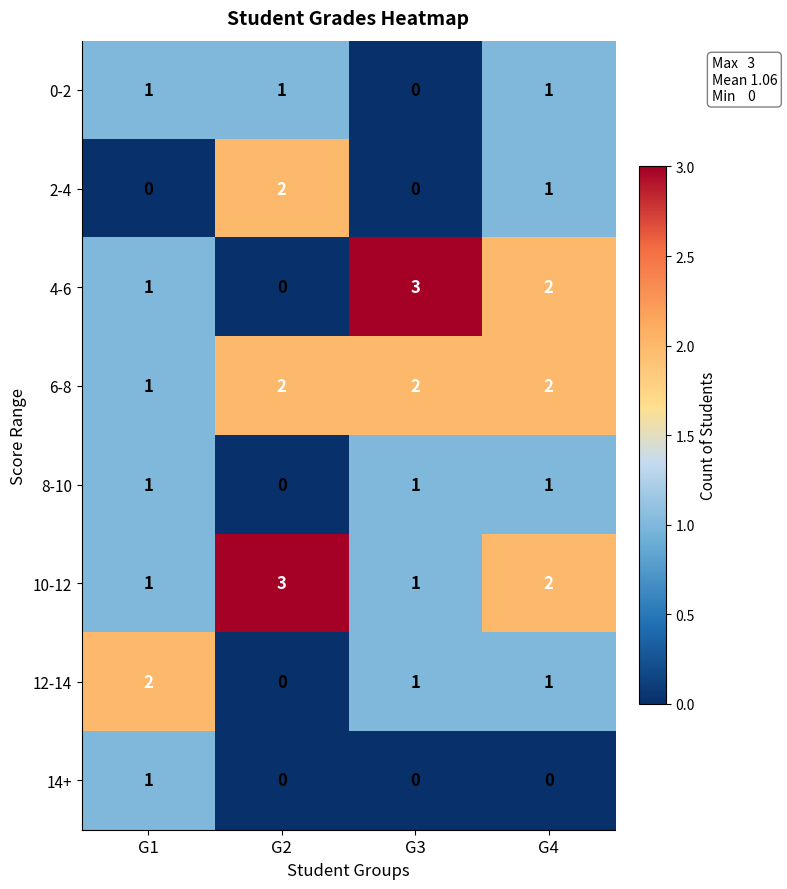

At which label does 12-14 first exceed 1?

G1